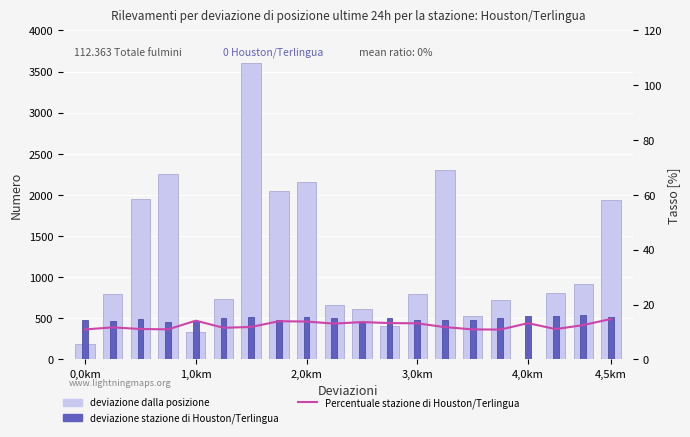

What is the spread (max minus min) of values at 13?

2292.0